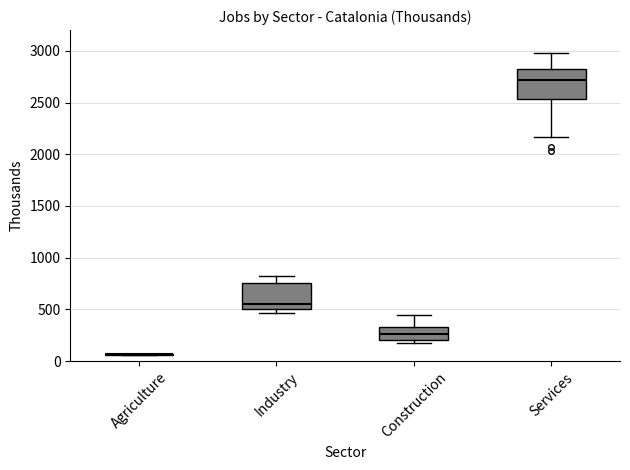

Reading left to right, read every box against the y-axis: the position of its median line, the range the box covers, and the ends of its whiskers. The values are not printed on the chart, so give them approximately, as read against the axis.

Agriculture: box collapsed to a line at 50, whiskers 50 to 50
Industry: median 550, box 500 to 750, whiskers 450 to 800
Construction: median 250, box 200 to 350, whiskers 200 (just below the box's lower edge) to 450
Services: median 2700, box 2550 to 2850, whiskers 2150 to 3000